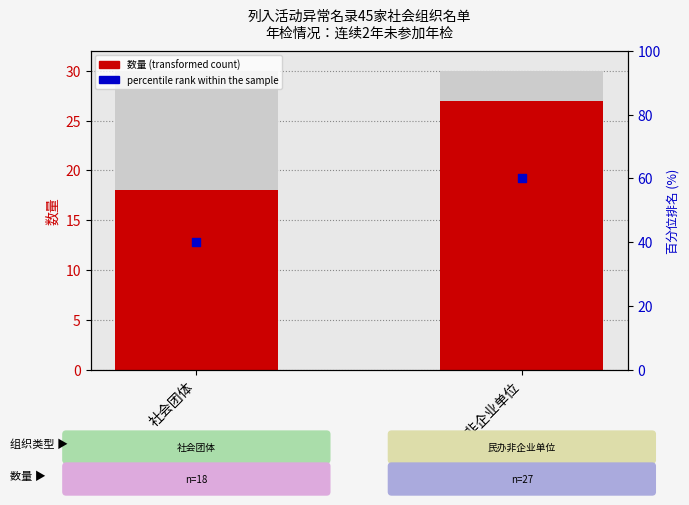

What are all the series names shown in the legend?

数量 (transformed count), percentile rank within the sample